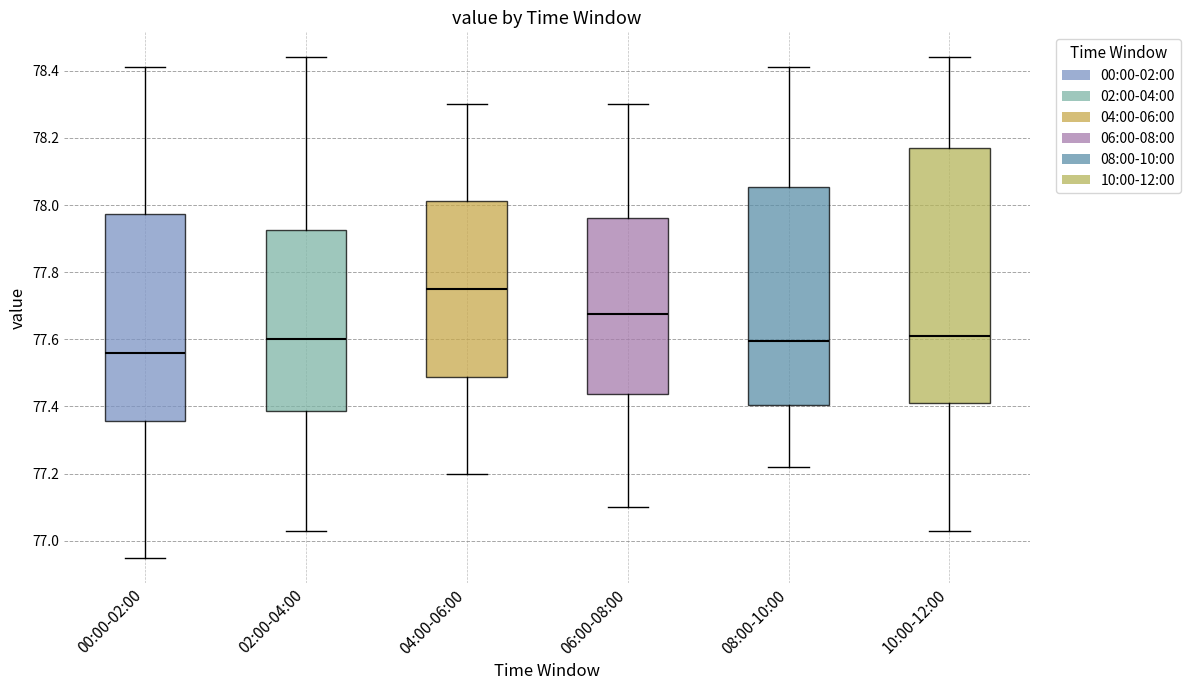

Reading left to right, read every box against the y-axis: the position of its median line, the range the box covers, and the ends of its whiskers. The values are not printed on the chart, so give them approximately, as read against the axis.

00:00-02:00: median 77.56, box 77.36 to 77.98, whiskers 76.96 to 78.42
02:00-04:00: median 77.60, box 77.38 to 77.92, whiskers 77.04 to 78.44
04:00-06:00: median 77.76, box 77.48 to 78.02, whiskers 77.20 to 78.30
06:00-08:00: median 77.68, box 77.44 to 77.96, whiskers 77.10 to 78.30
08:00-10:00: median 77.60, box 77.40 to 78.06, whiskers 77.22 to 78.42
10:00-12:00: median 77.62, box 77.42 to 78.18, whiskers 77.04 to 78.44